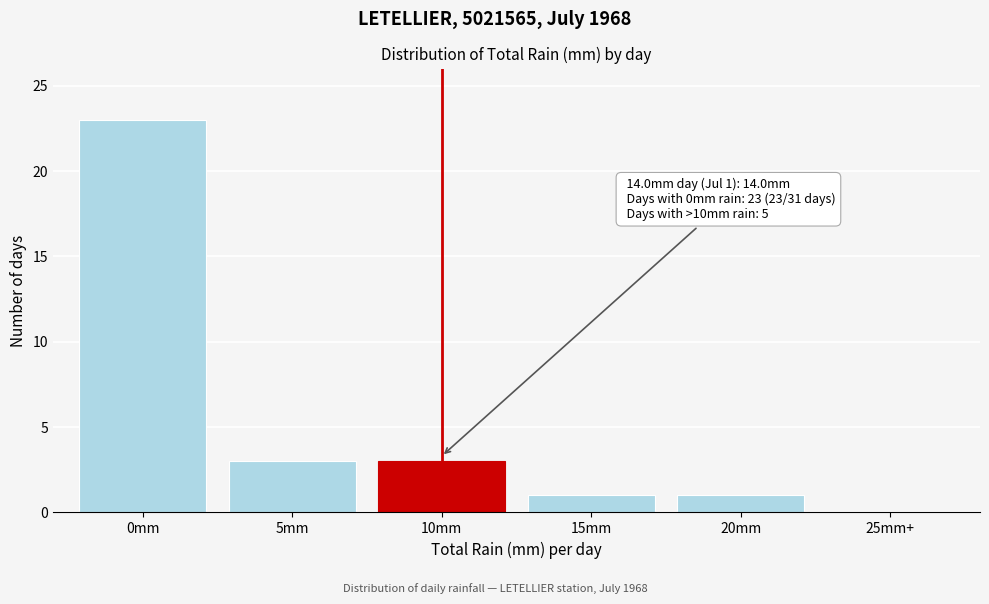

Reading right to left, list all the values displayed in this chart.

25mm+=0	20mm=1	15mm=1	10mm=3	5mm=3	0mm=23